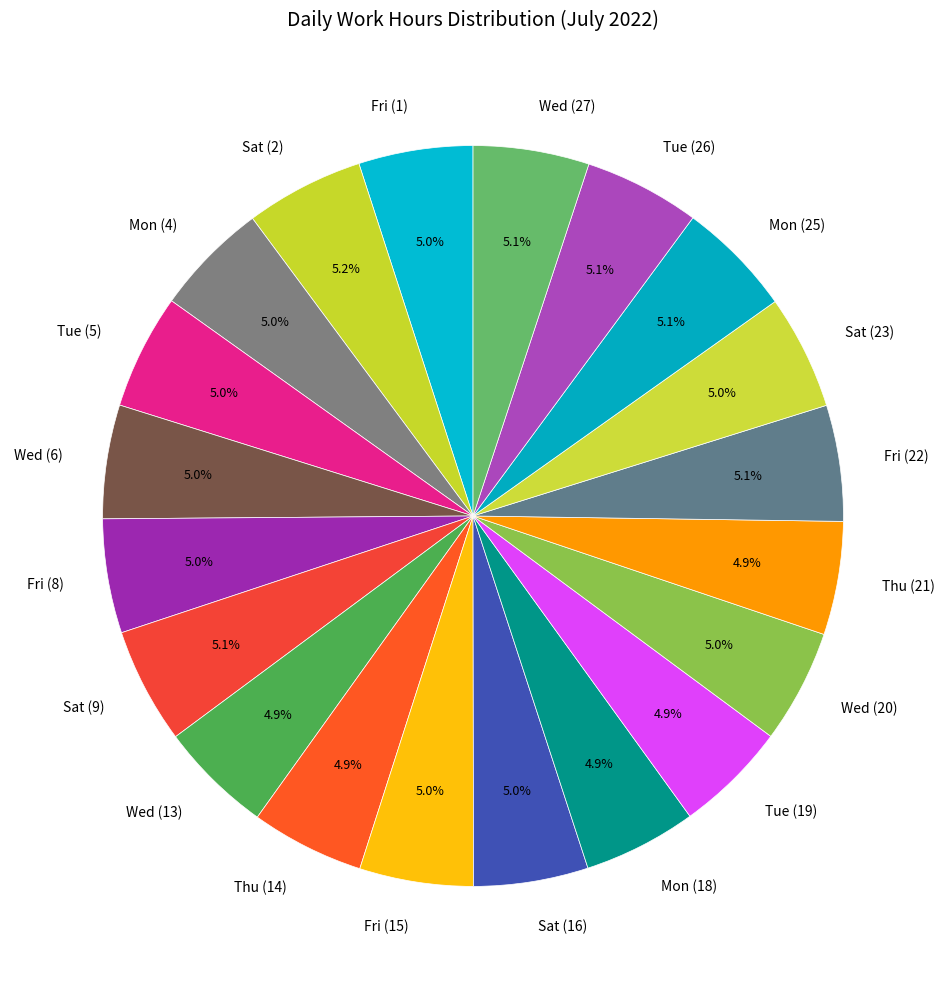

Count the number of slices in the pie.

20